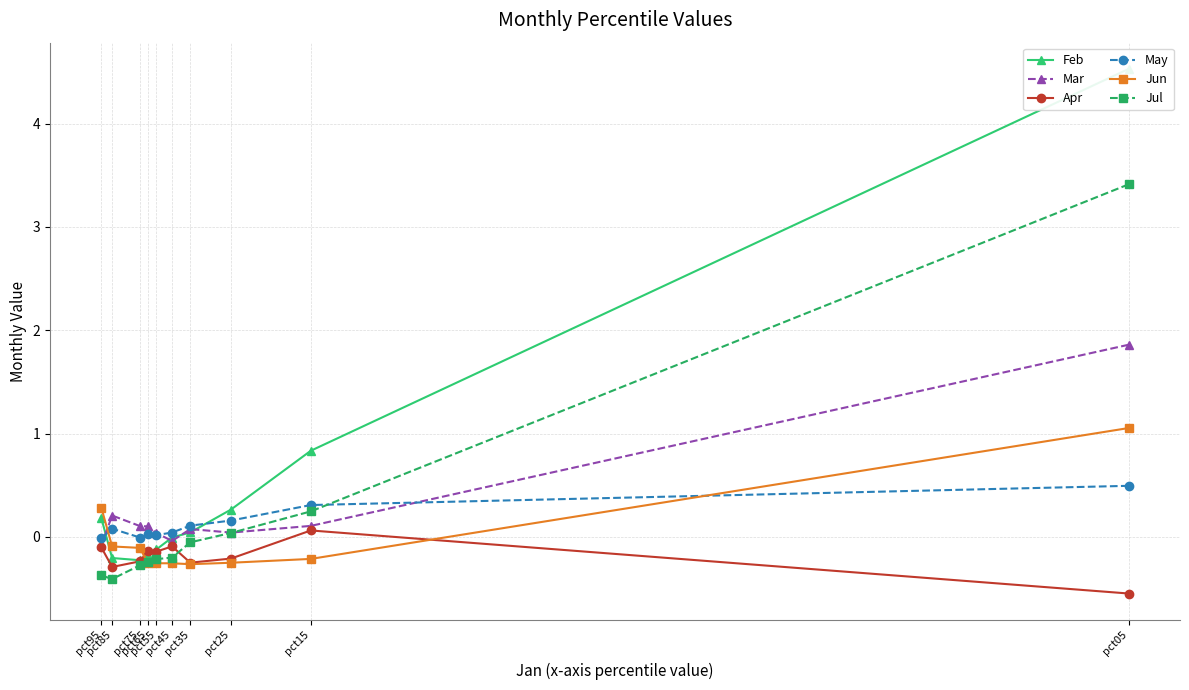

Which series has the largest total across all categories?

Feb